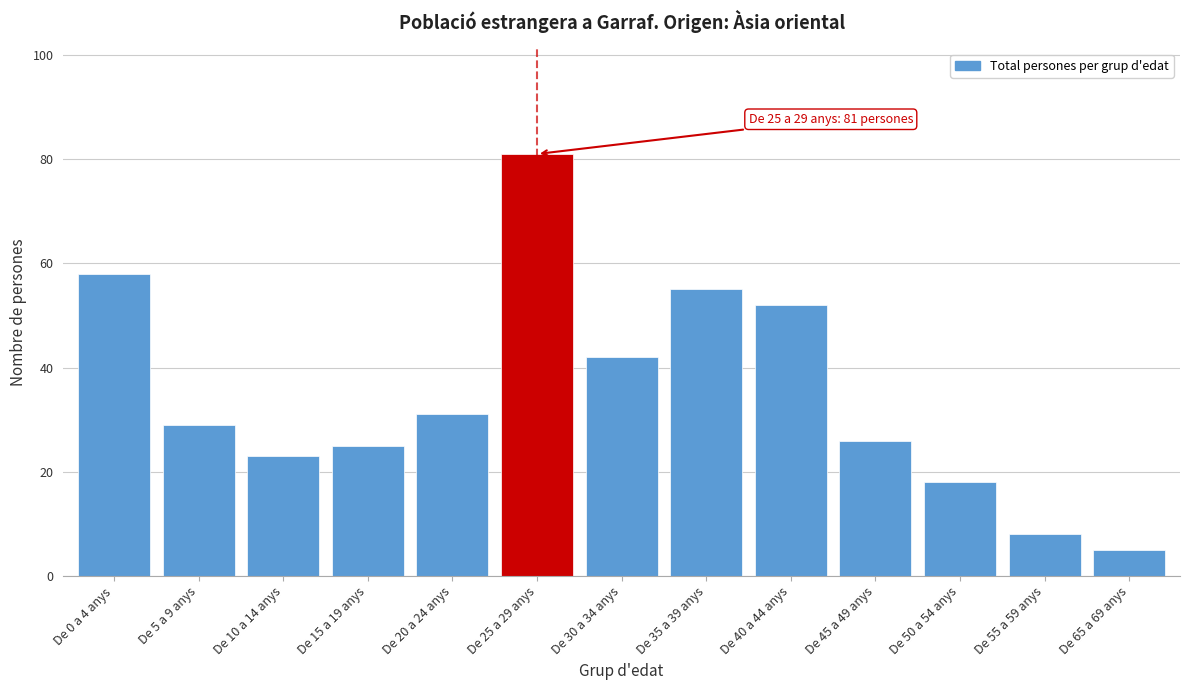

Reading left to right, extract all data points from this chart.

58	29	23	25	31	81	42	55	52	26	18	8	5